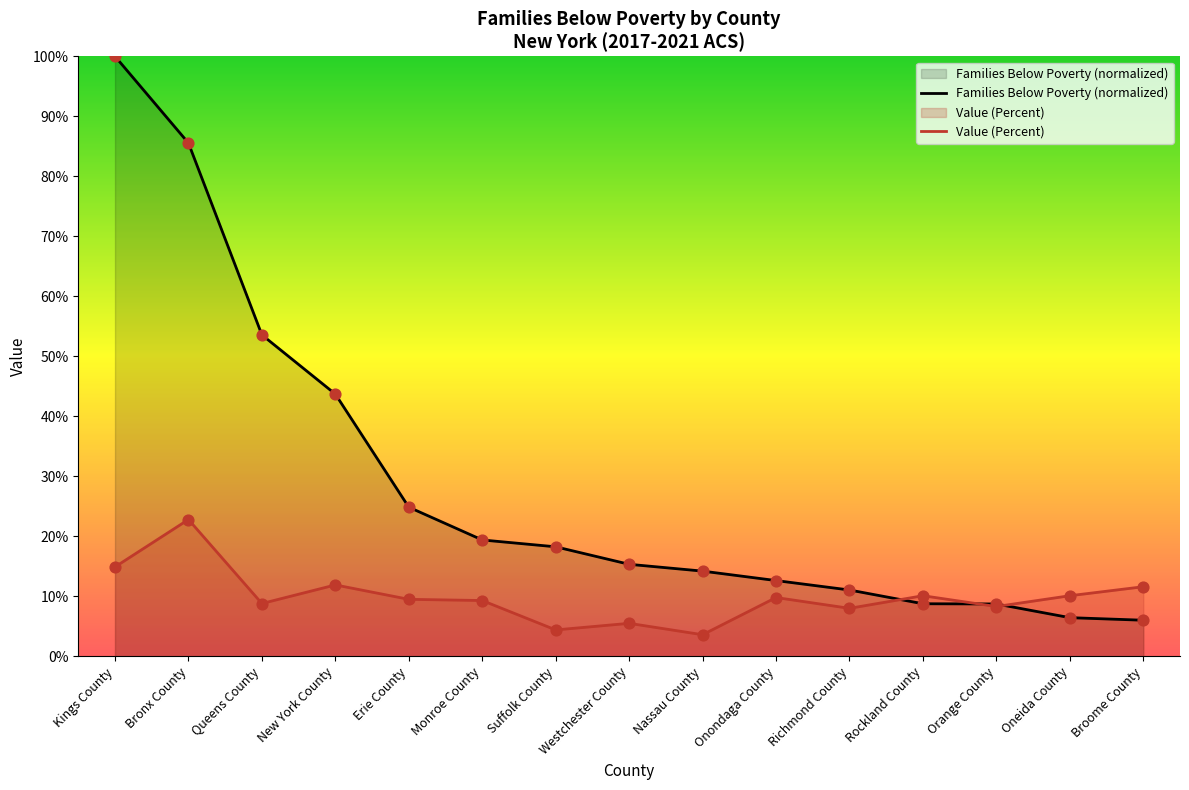

What are all the series names shown in the legend?

Families Below Poverty (normalized), Value (Percent)